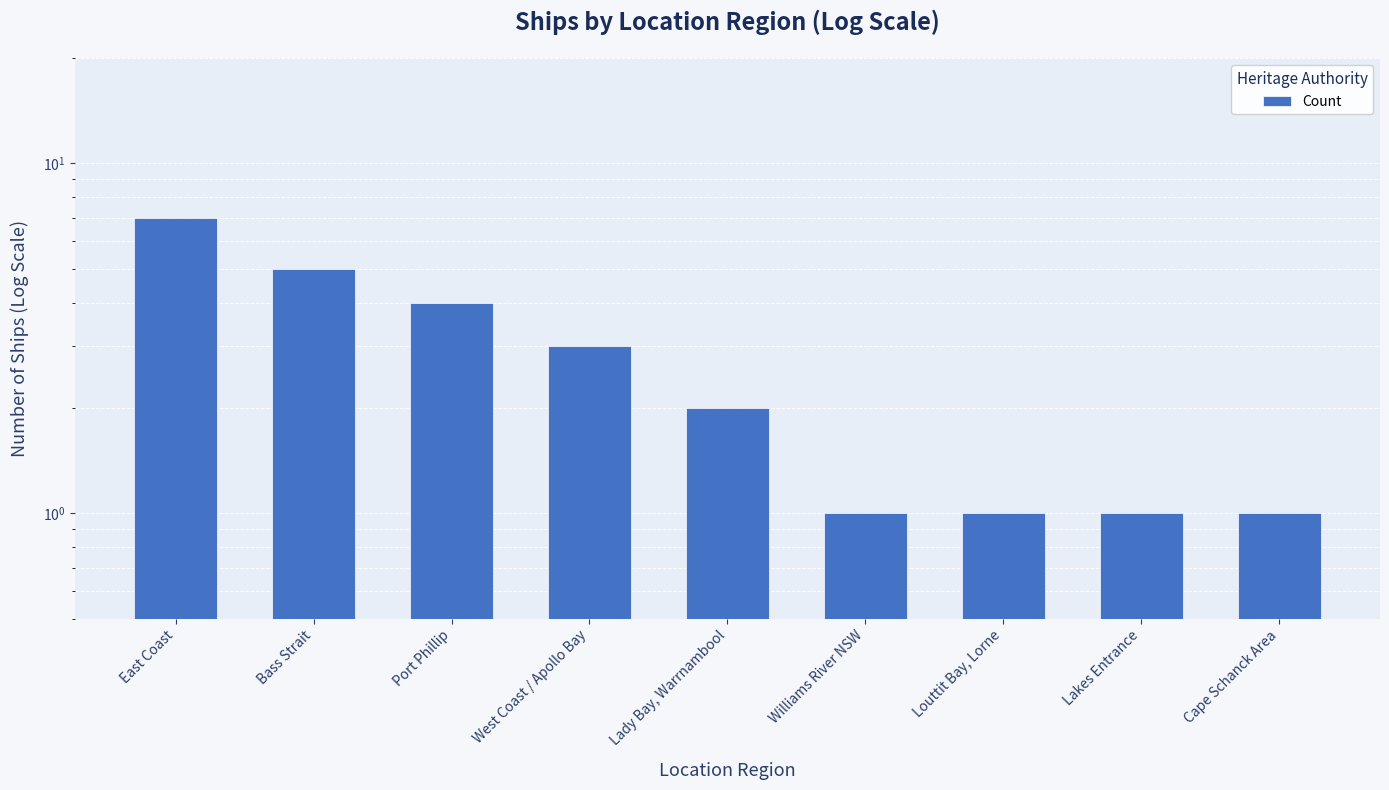

Which category has the lowest value across all series?

Williams River NSW